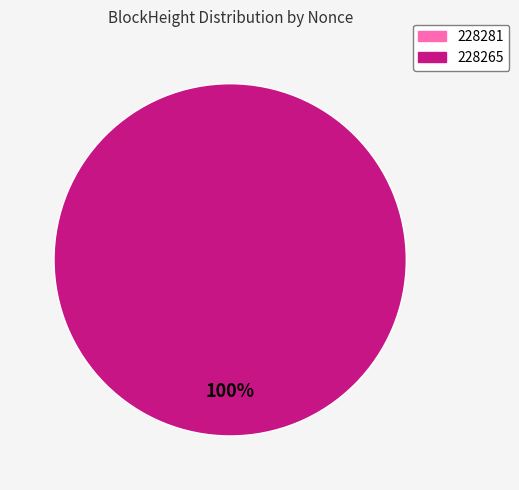

Is there a majority slice in this chart?

Yes